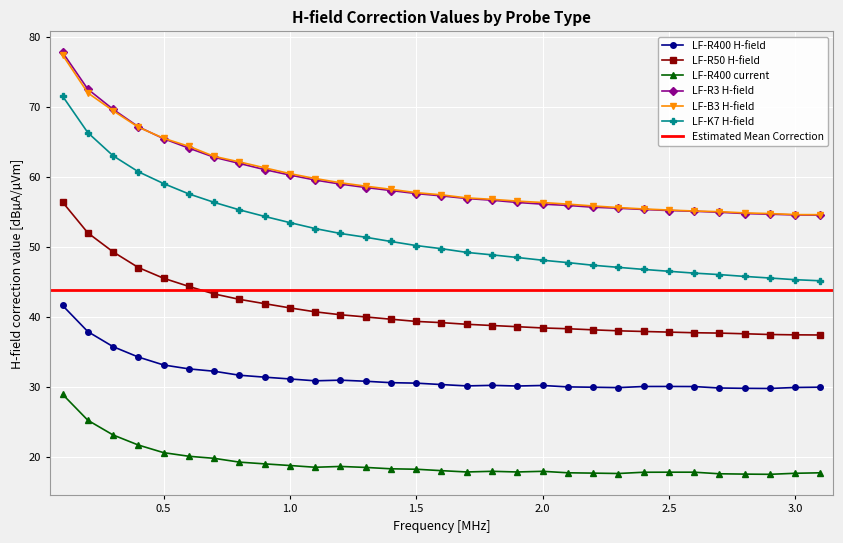

List the series in order of their peak value, highest first.

LF-R3 H-field, LF-B3 H-field, LF-K7 H-field, LF-R50 H-field, LF-R400 H-field, LF-R400 current